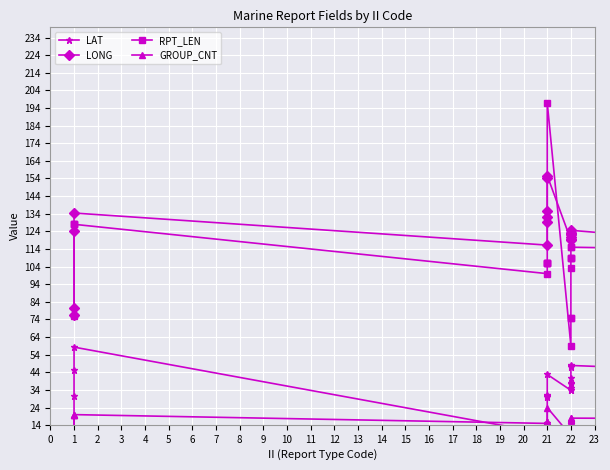

Which has a higher value, 1 or 22?

1